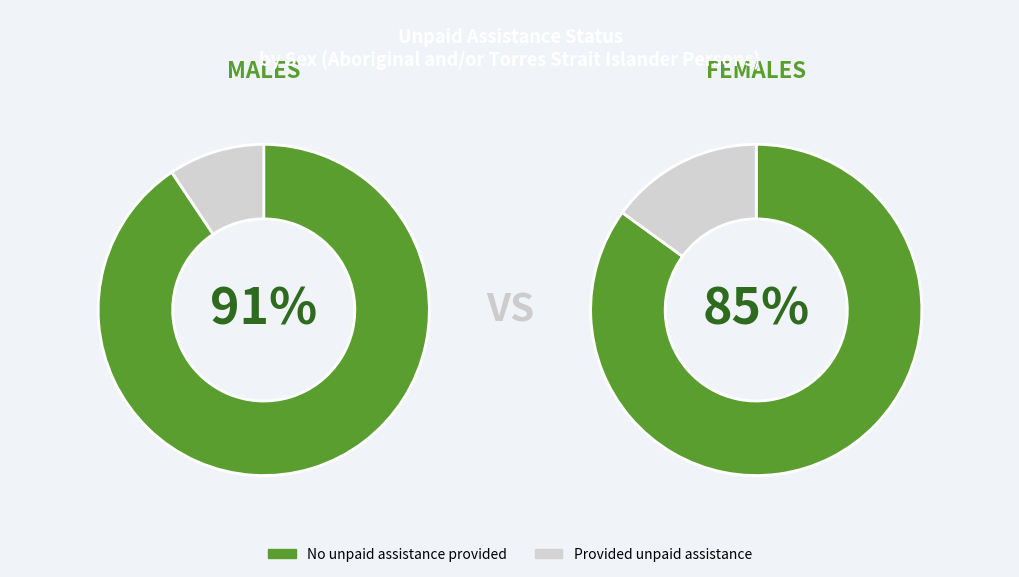

To the nearest percent, what is the average slice percentage?

50%